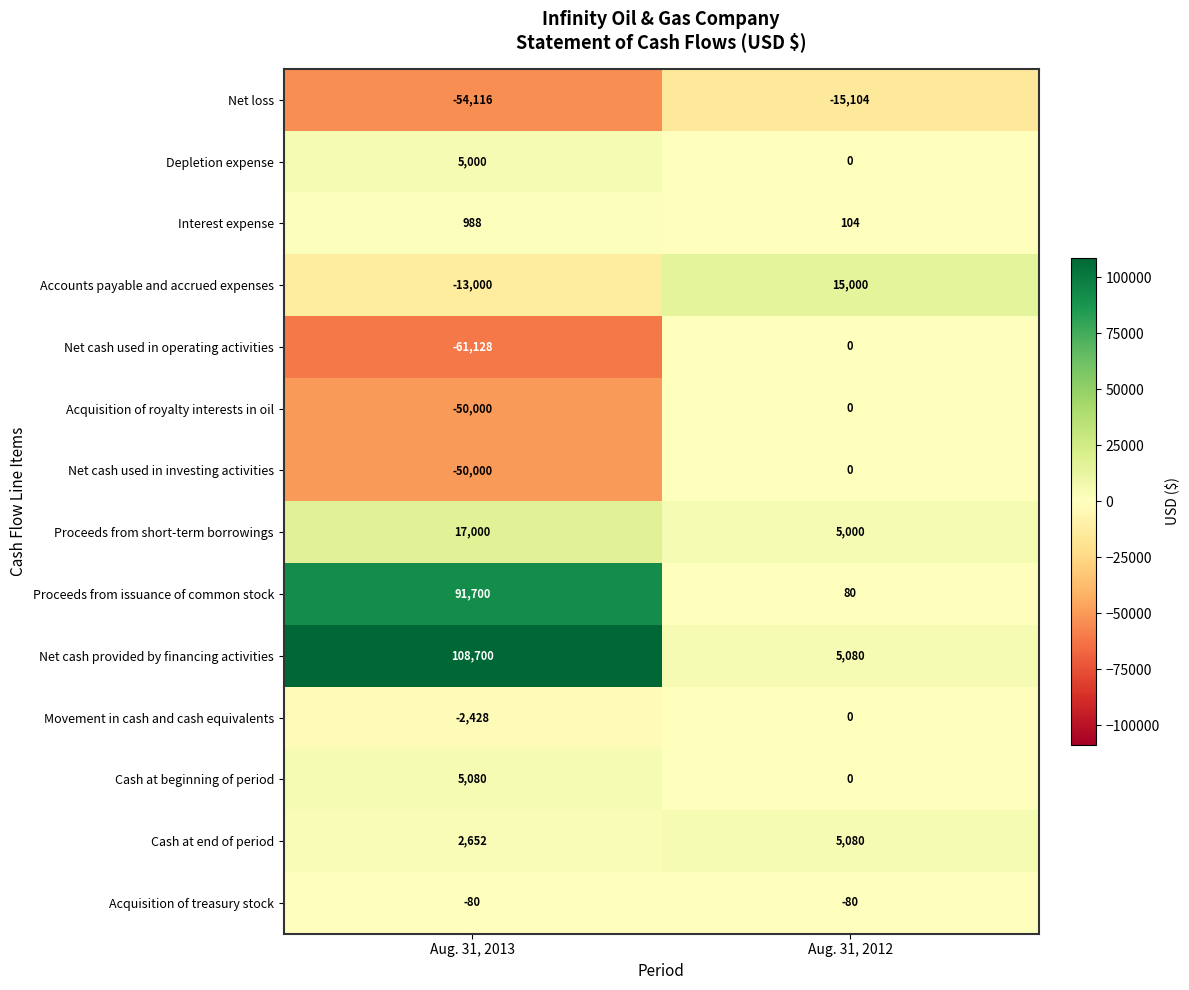

Which series changed the most between Aug. 31, 2013 and Aug. 31, 2012?

Net cash provided by financing activities